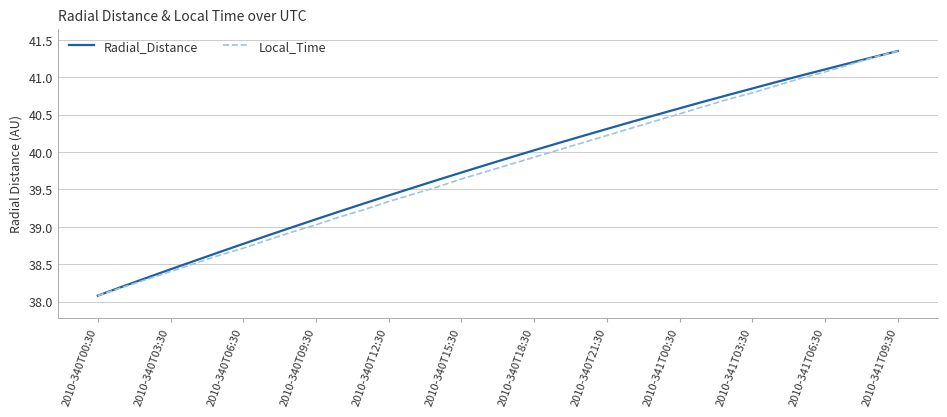

What is the lowest value of the Local_Time series?

38.1